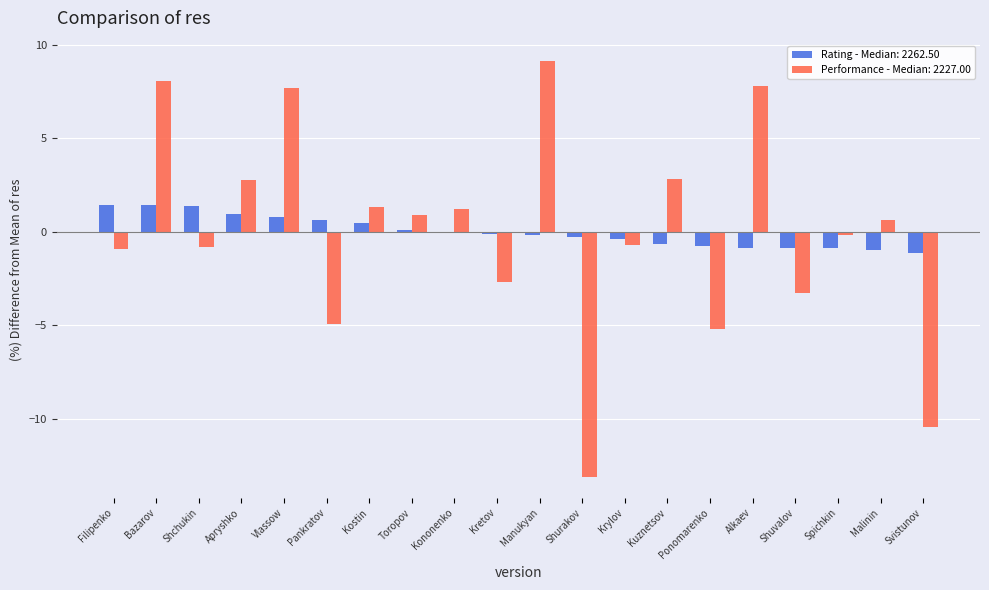

What is the sum of the Rating - Median: 2262.50 values at Shchukin and Vlassow?

2.2